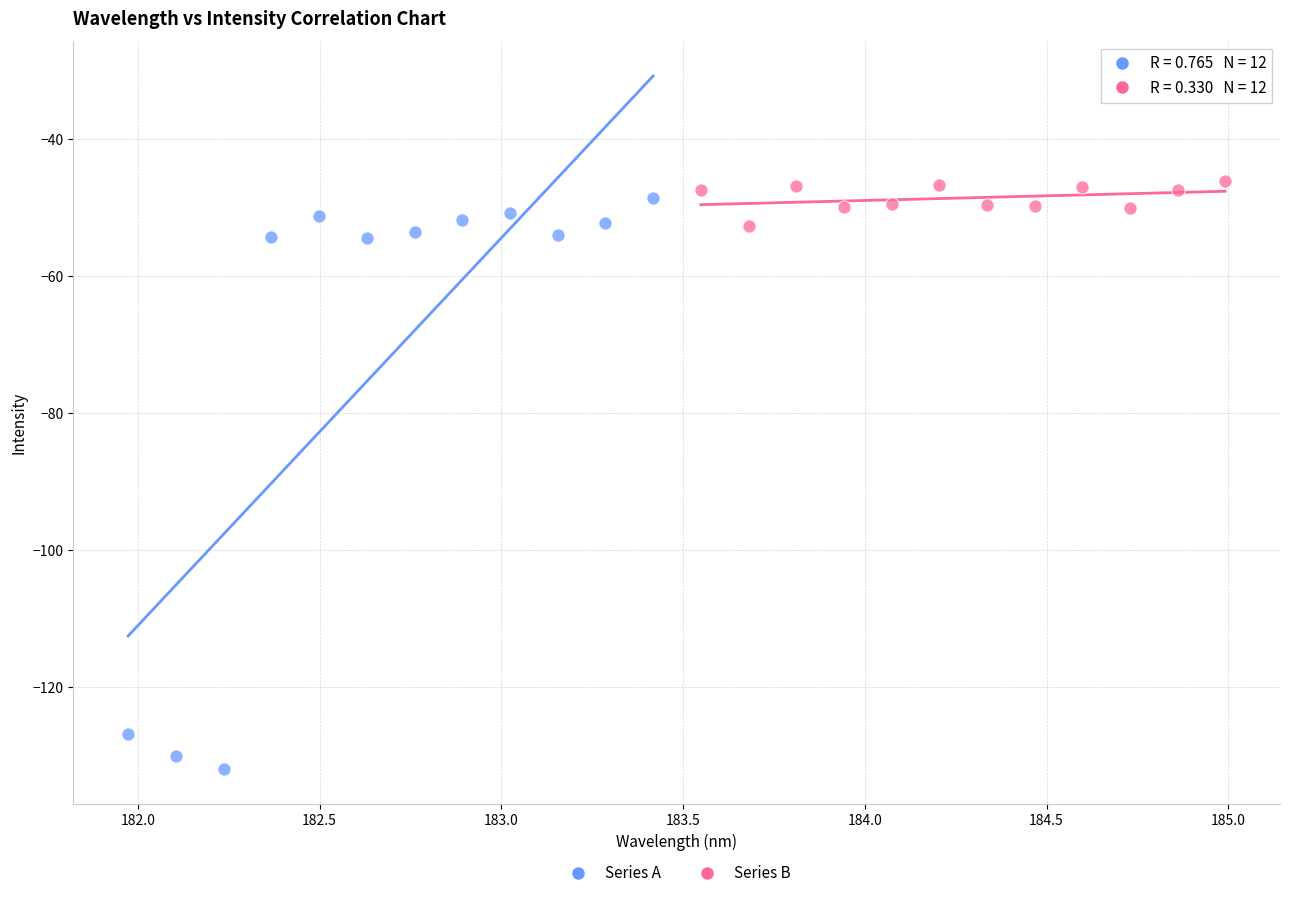

Which series has the largest Y range (max minus min)?

Series A